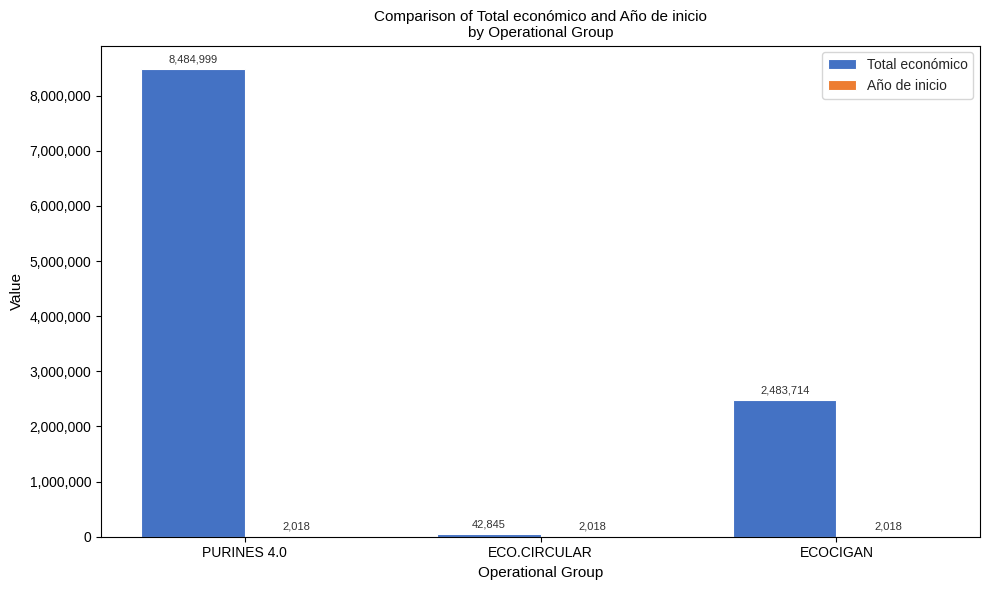

What value does the Total económico series have at ECO.CIRCULAR, to the nearest 100?

42800